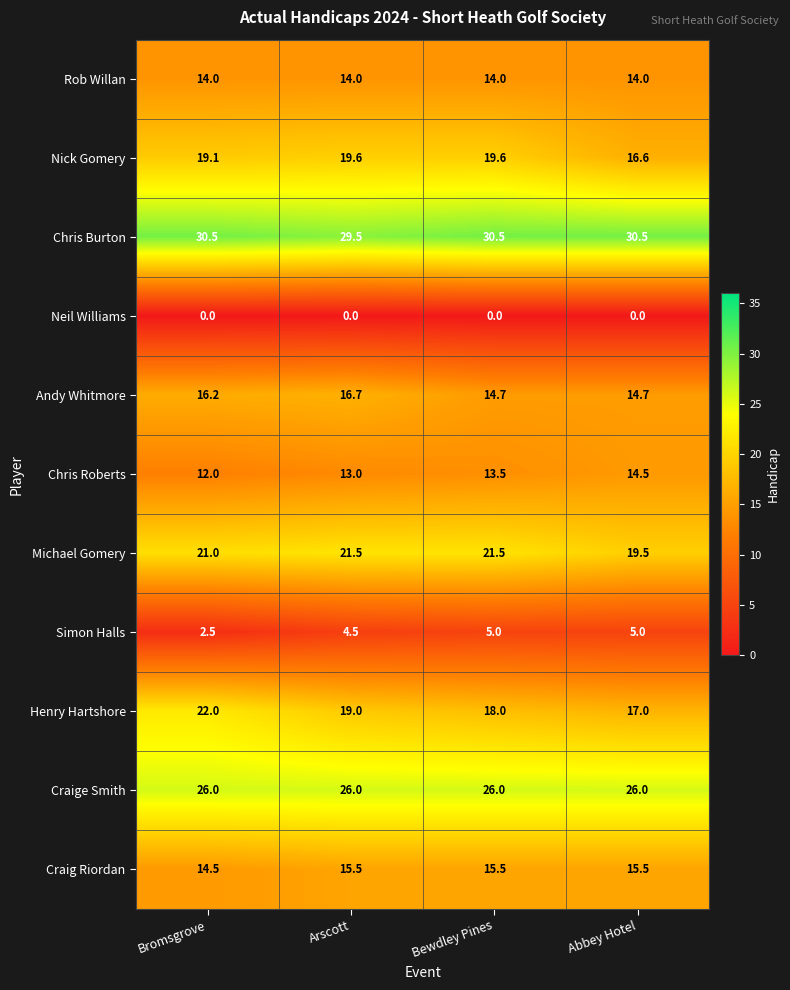

At how many categories does at least one series exceed 3?

4